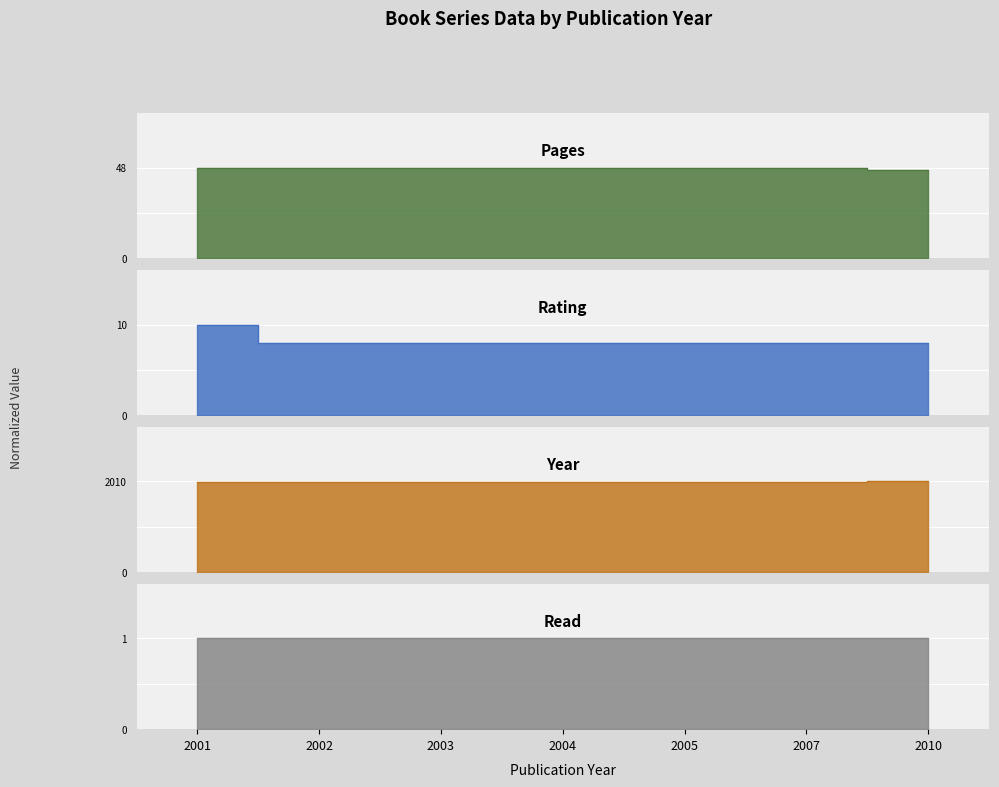

Count the rating values in the range 0 to 1.

7